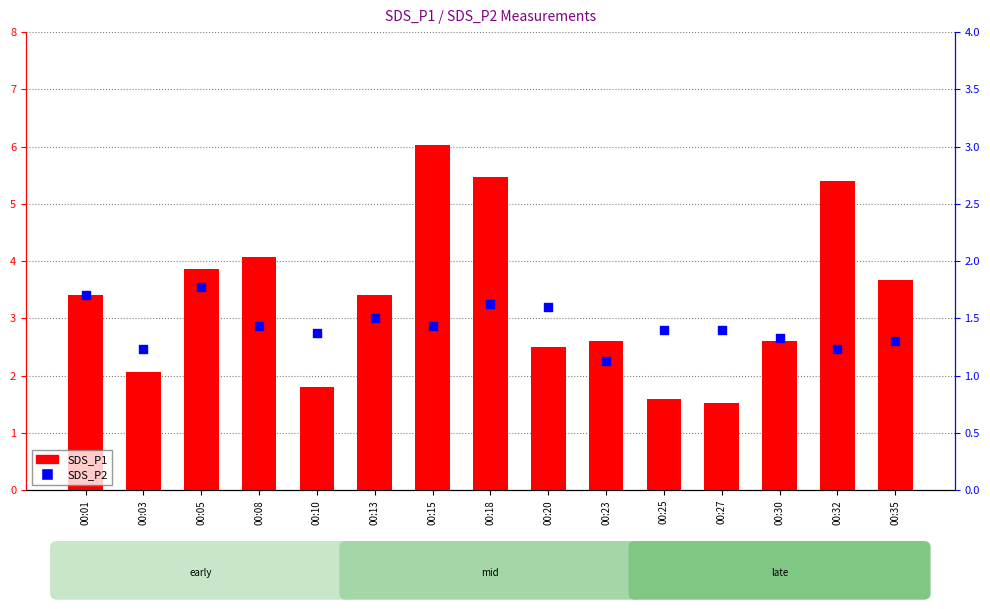

Which series contains the lowest Y value?

SDS_P2